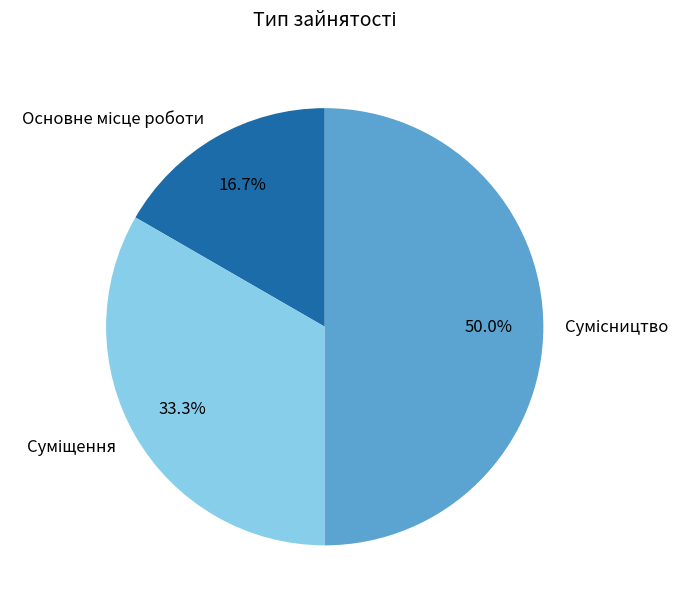

What percentage is the Суміщення slice, to the nearest percent?

33%